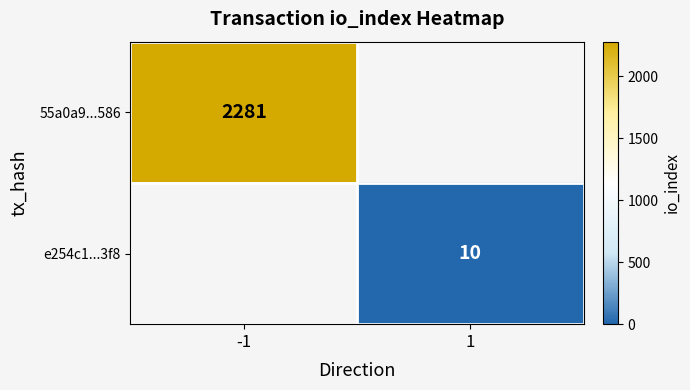

The e254c1...3f8 series shows 4 at 1. True or false?

False